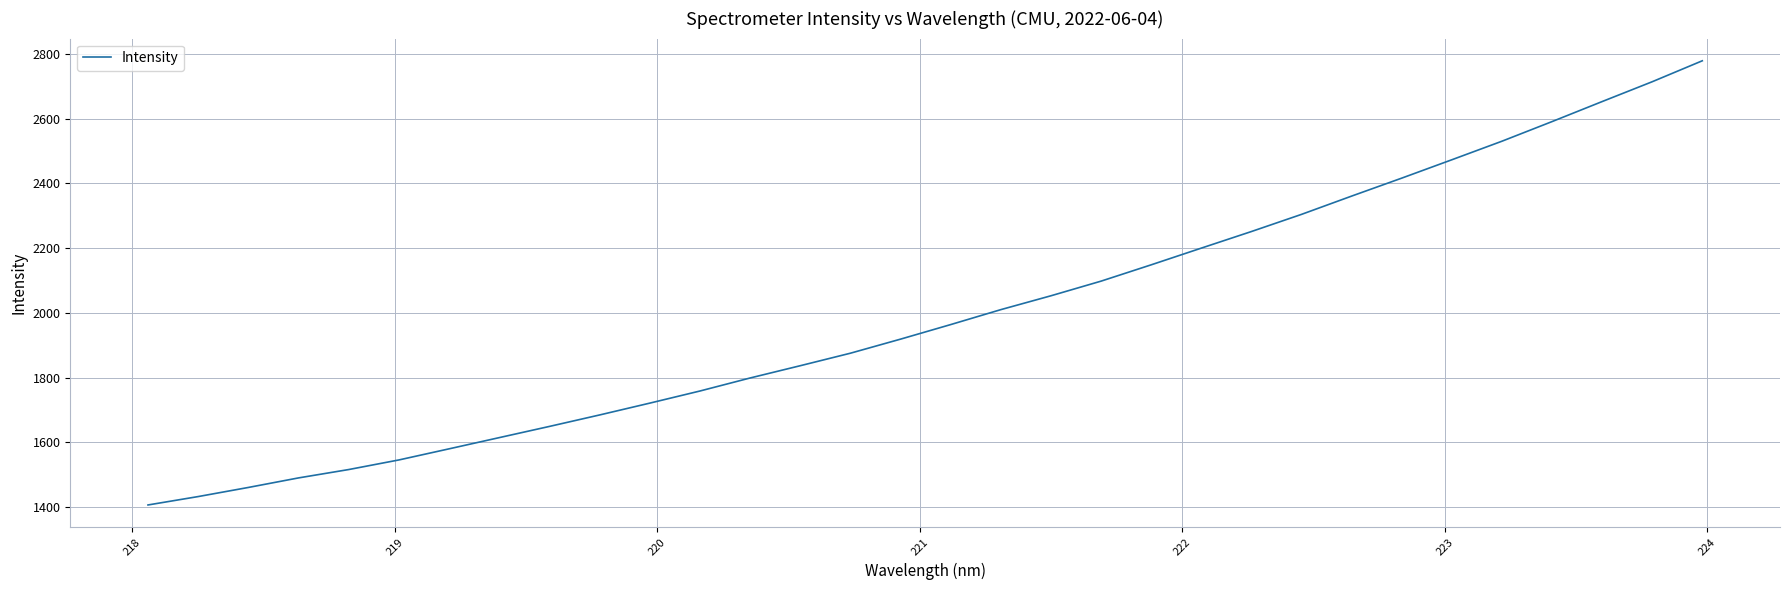

What is the difference between the maximum and minimum values?

1372.3